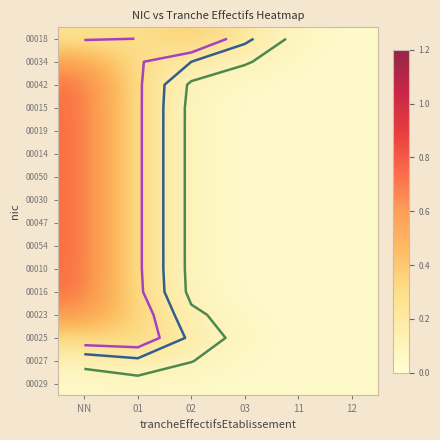

List the series in order of their peak value, lowest first.

00029, 00027, 00025, 00018, 00034, 00023, 00042, 00016, 00015, 00010, 00019, 00014, 00050, 00030, 00047, 00054